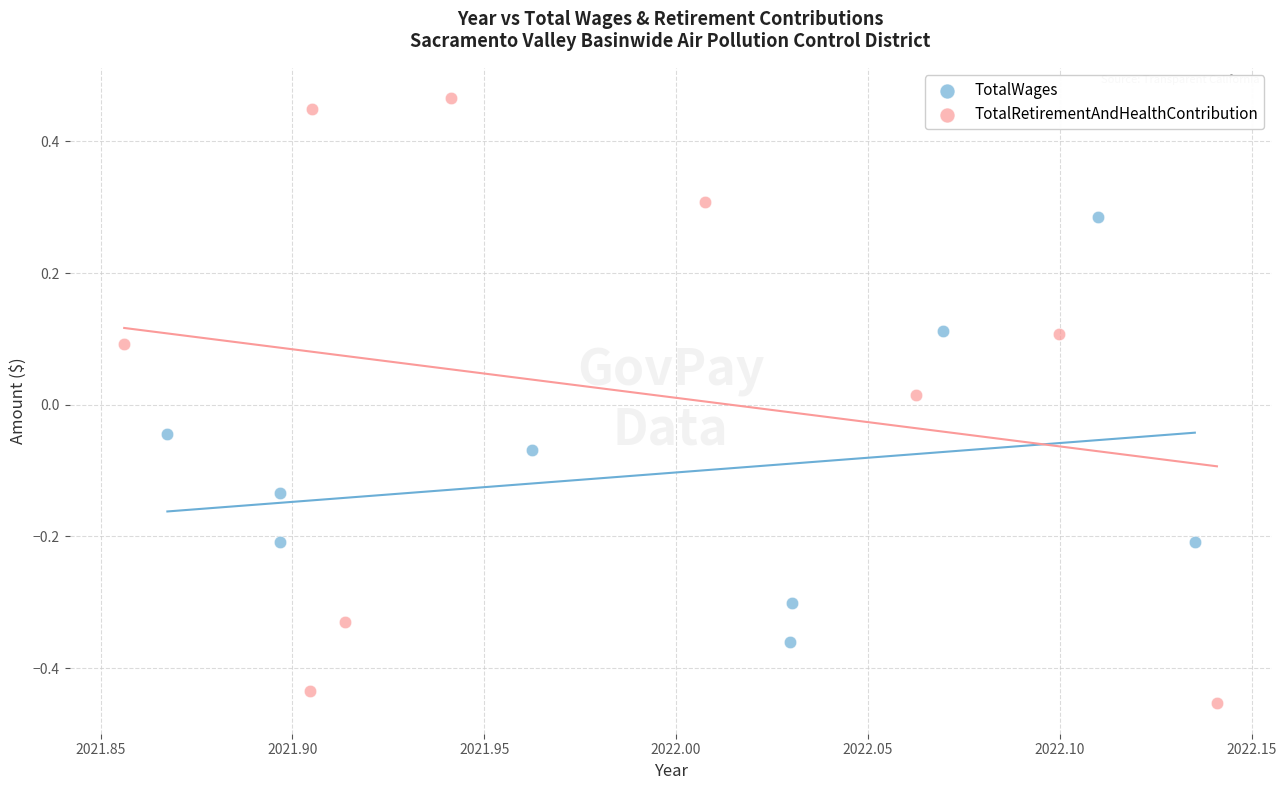

Which series has the largest Y range (max minus min)?

TotalRetirementAndHealthContribution